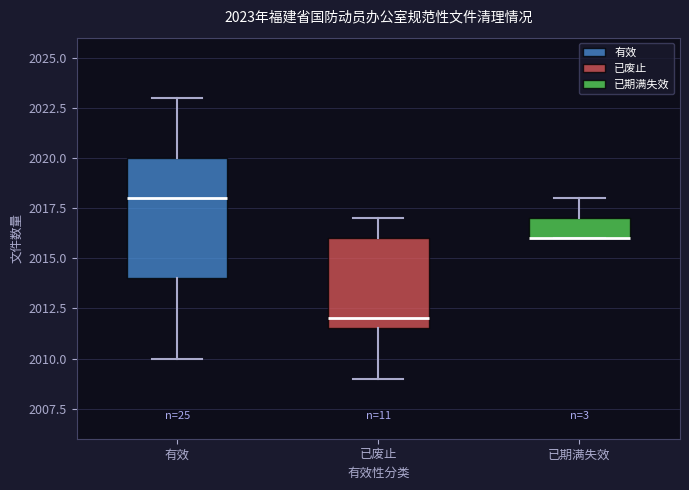

Which box is the tallest, from its lower edge to its upper edge?

有效